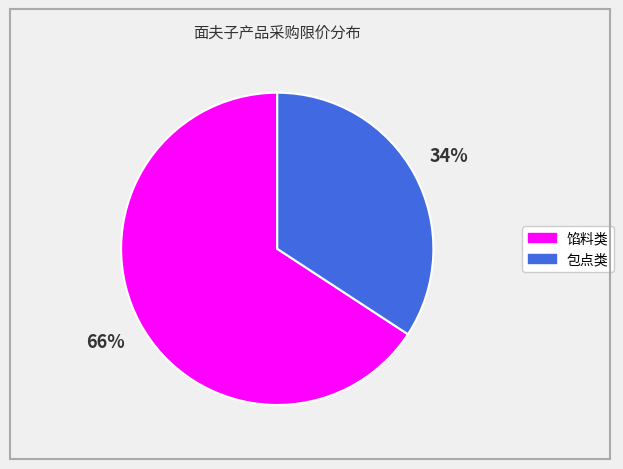

To the nearest percent, what is the average slice percentage?

50%